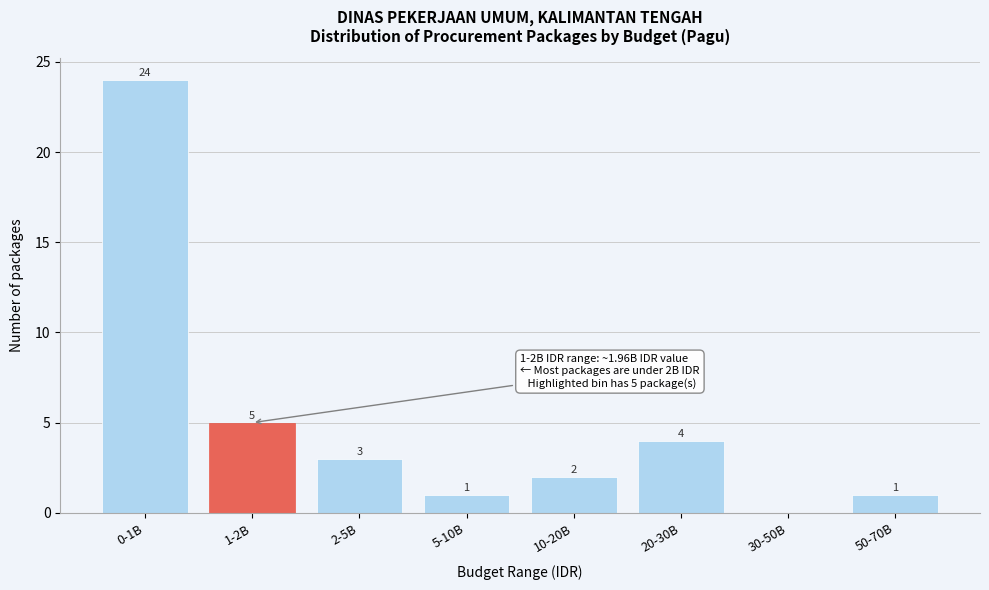

Reading left to right, list all the values displayed in this chart.

0-1B=24	1-2B=5	2-5B=3	5-10B=1	10-20B=2	20-30B=4	30-50B=0	50-70B=1